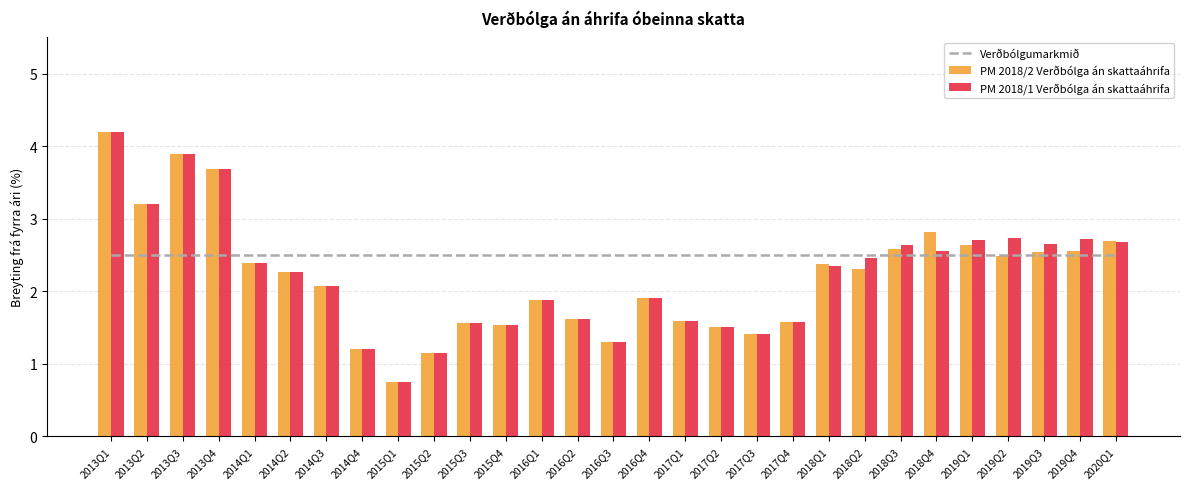

What is the minimum value shown in the chart?

0.7